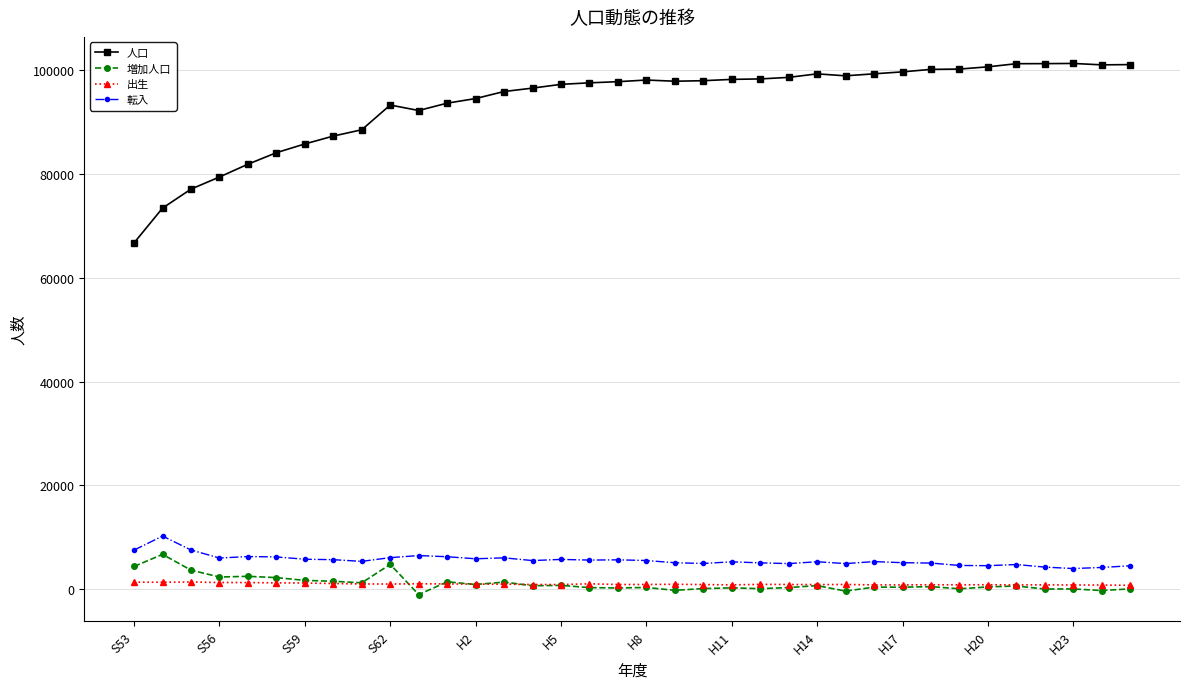

How many lines are shown in the chart?

4